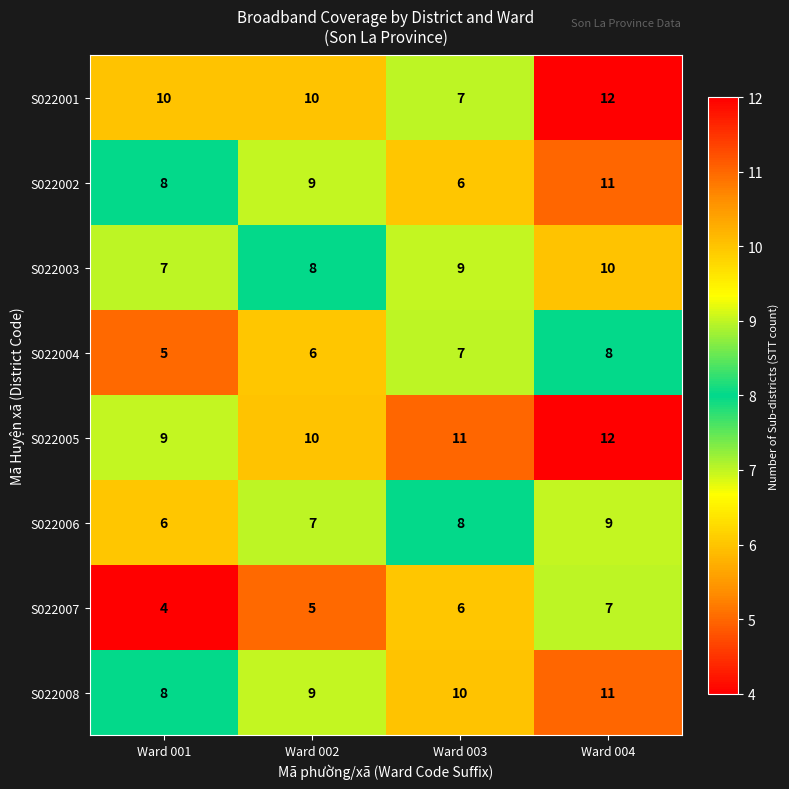

What is the maximum value for S022007?

7